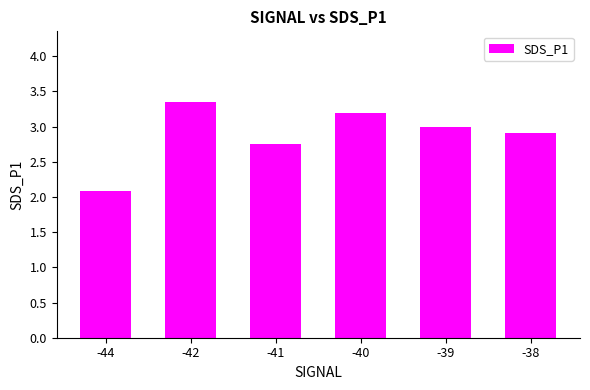

What is the average value?

2.9